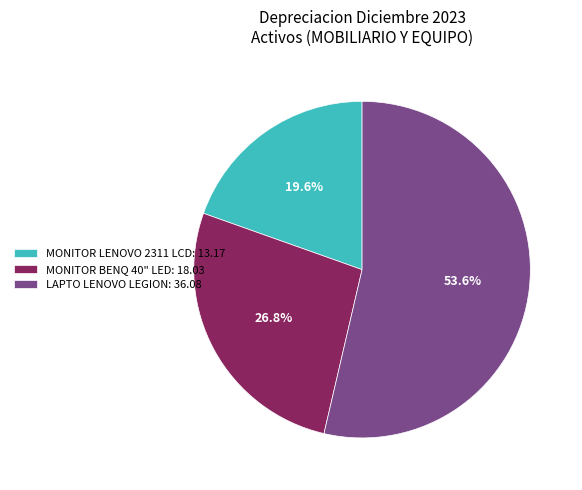

What percentage is the MONITOR LENOVO 2311 LCD slice, to the nearest percent?

20%